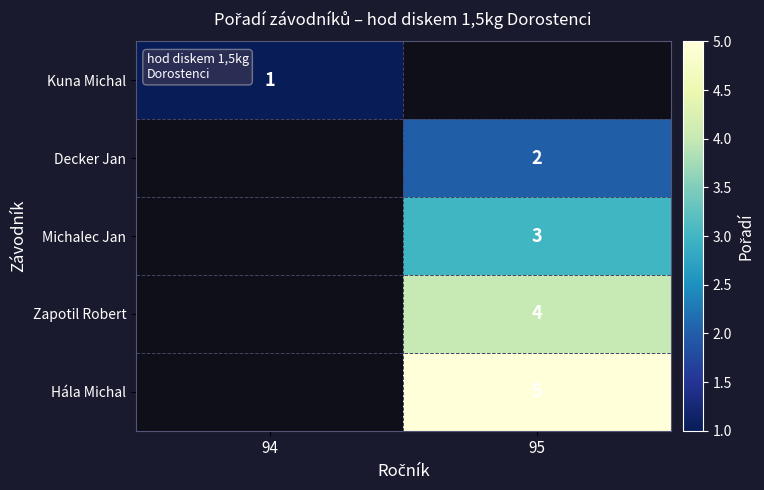

True or false: Decker Jan has a value of 2 at 95.

True